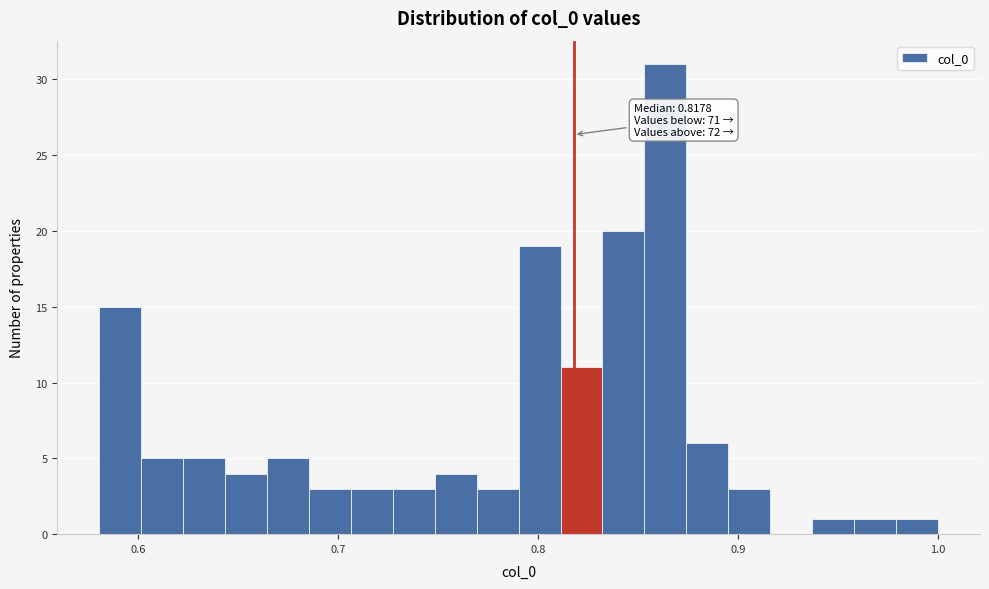

Read against the x-axis, roughly where is the centre of the tallest bar?

0.86